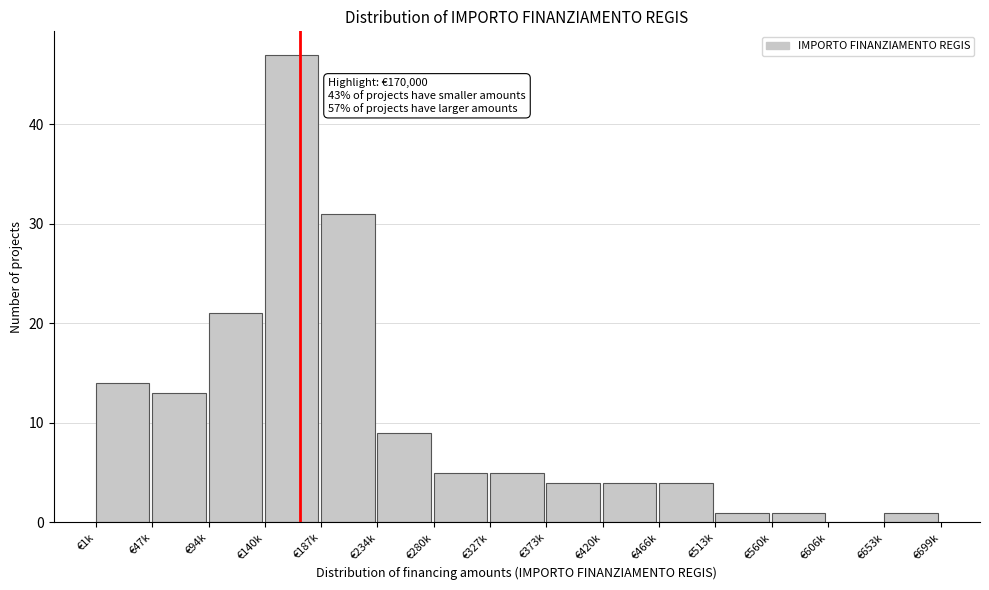

Reading right to left, list all the values displayed in this chart.

€653k=1	€606k=0	€560k=1	€513k=1	€466k=4	€420k=4	€373k=4	€327k=5	€280k=5	€234k=9	€187k=31	€140k=47	€94k=21	€47k=13	€1k=14